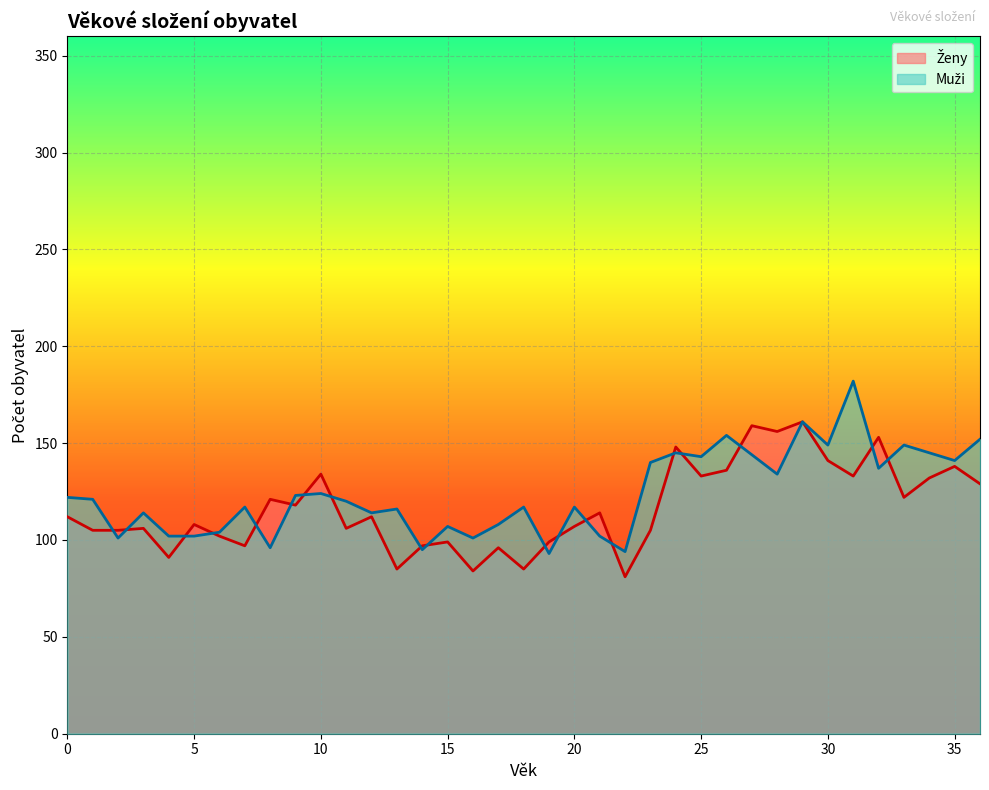

Reading left to right, what are all the values shown in this chart?

Ženy: 0=112	1=105	2=105	3=106	4=91	5=108	6=102	7=97	8=121	9=118	10=134	11=106	12=112	13=85	14=97	15=99	16=84	17=96	18=85	19=99	20=107	21=114	22=81	23=105	24=148	25=133	26=136	27=159	28=156	29=161	30=141	31=133	32=153	33=122	34=132	35=138	36=129
Muži: 0=122	1=121	2=101	3=114	4=102	5=102	6=104	7=117	8=96	9=123	10=124	11=120	12=114	13=116	14=95	15=107	16=101	17=108	18=117	19=93	20=117	21=102	22=94	23=140	24=145	25=143	26=154	27=144	28=134	29=161	30=149	31=182	32=137	33=149	34=145	35=141	36=152